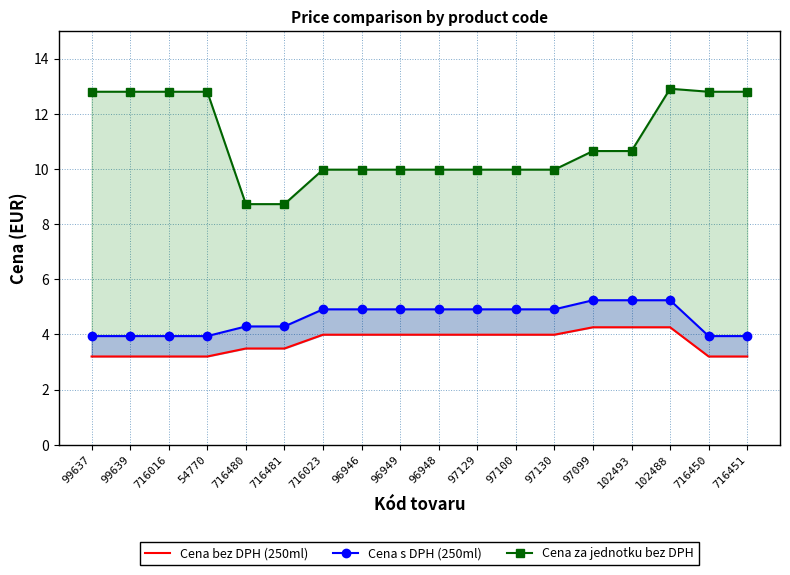

What is the difference between the second highest and minimum values in the Cena s DPH (250ml) series?

1.3